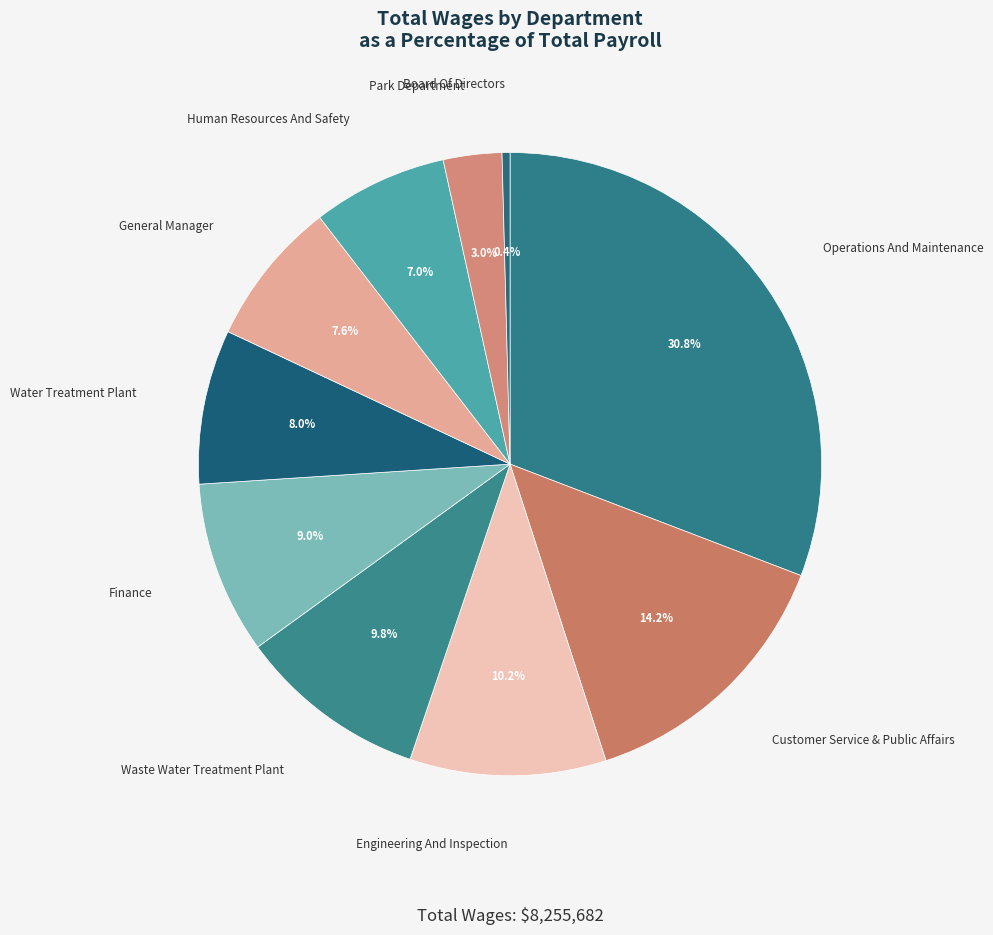

To the nearest percent, what is the difference between the largest and smallest slice percentages?

30%